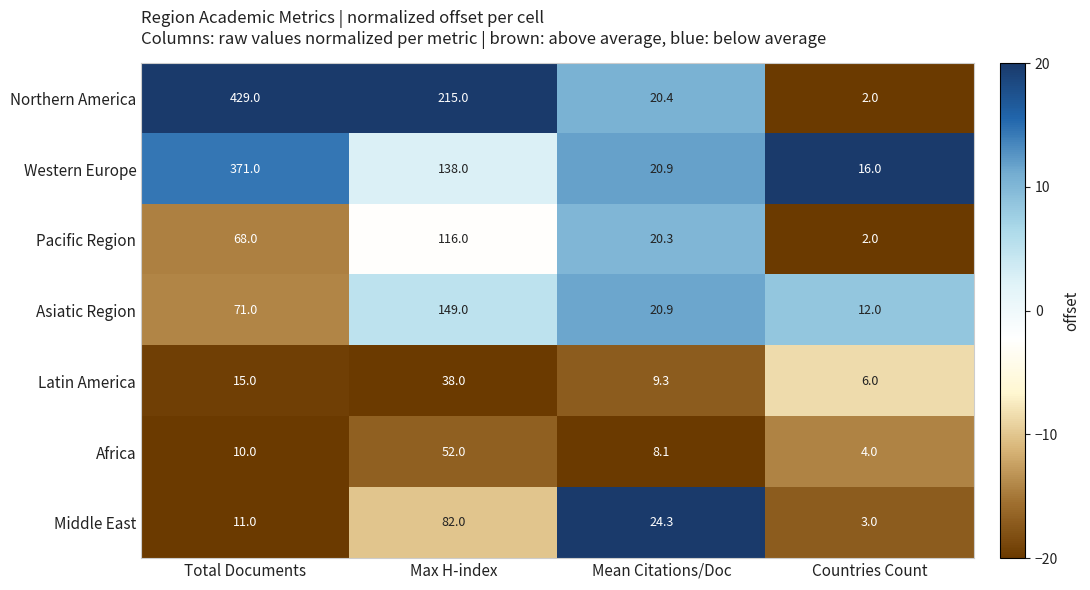

The value of Africa at Countries Count is 6.5. True or false?

False